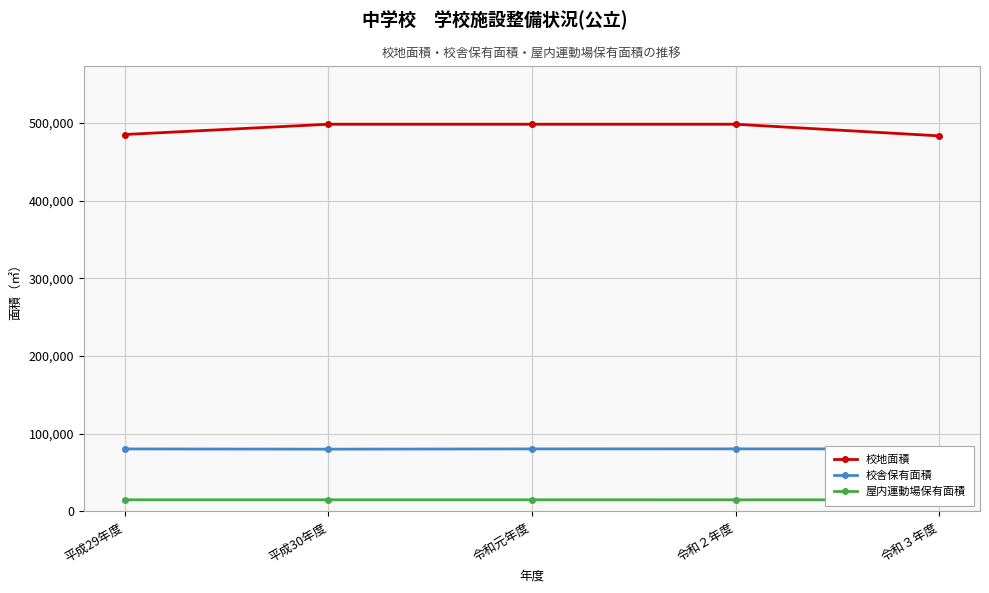

Does the chart have visible grid lines?

Yes